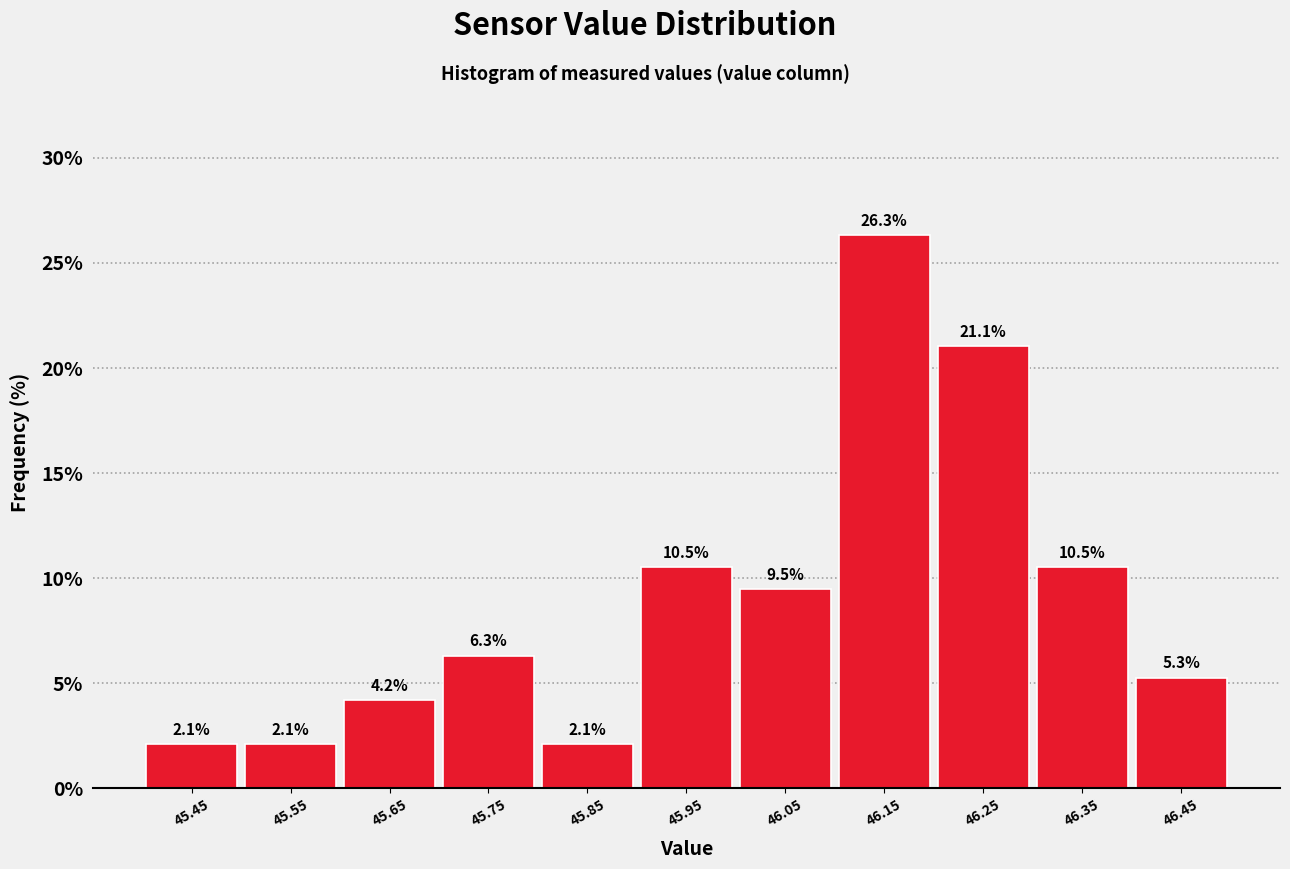

Reading left to right, list every bar in this chart as the range it spans on the x-axis followed by its height.

45.4 to 45.5: 2.1
45.5 to 45.6: 2.1
45.6 to 45.7: 4.2
45.7 to 45.8: 6.3
45.8 to 45.9: 2.1
45.9 to 46.0: 10.5
46.0 to 46.1: 9.5
46.1 to 46.2: 26.3
46.2 to 46.3: 21.1
46.3 to 46.4: 10.5
46.4 to 46.5: 5.3